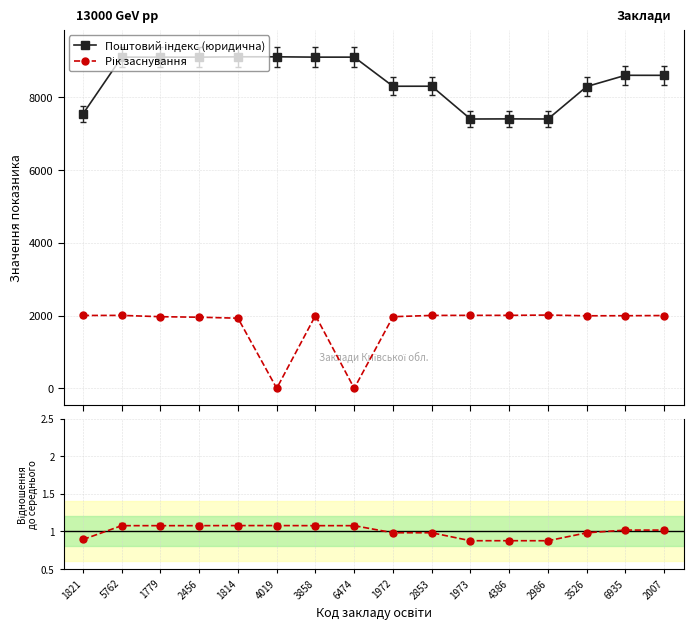

What is the difference between the highest and lowest values at 1972?

8299.0